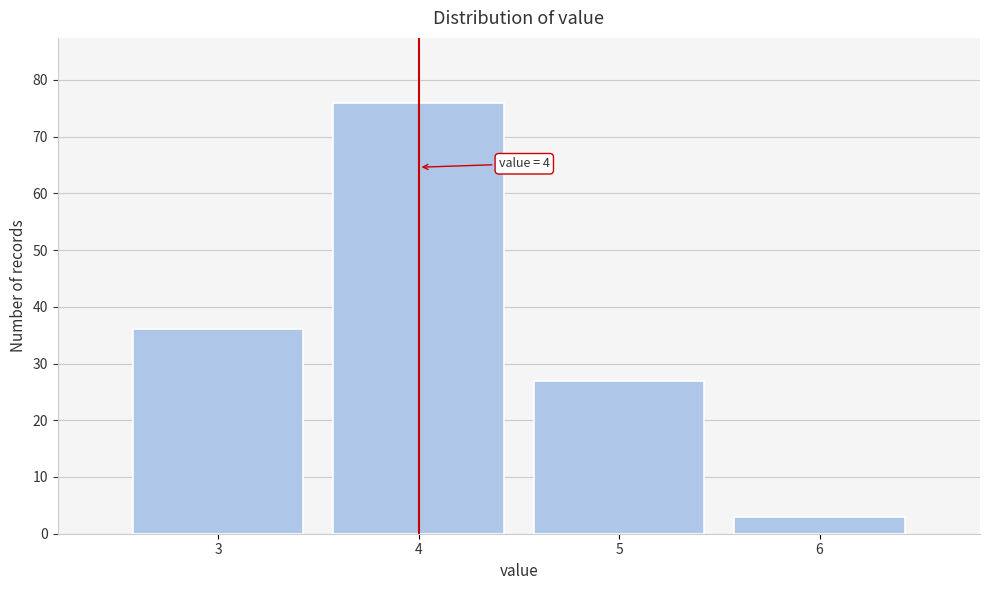

Over which range of the x-axis is the bar tallest?

3.5 to 4.5